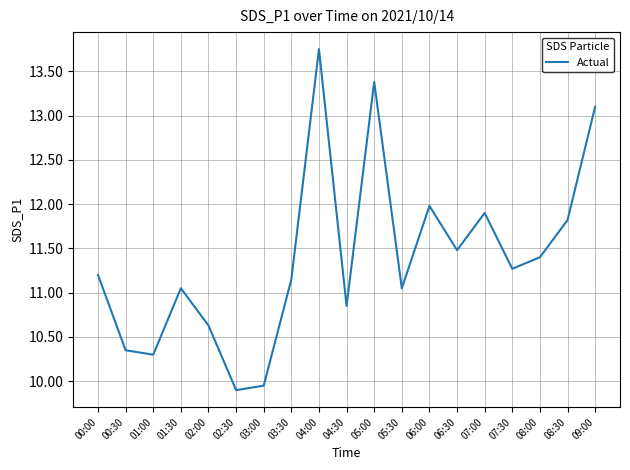

Where does the data first go above 11?

00:00